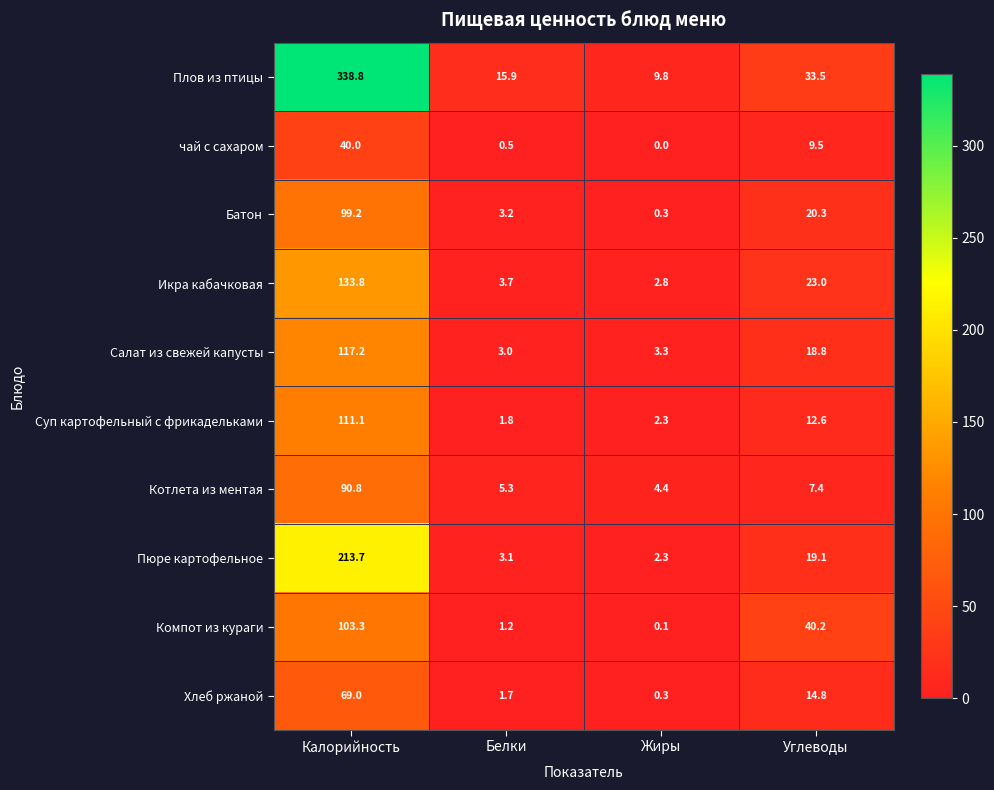

Rank the series by their maximum value, from highest to lowest.

Плов из птицы, Пюре картофельное, Икра кабачковая, Салат из свежей капусты, Суп картофельный с фрикадельками, Компот из кураги, Батон, Котлета из ментая, Хлеб ржаной, чай с сахаром